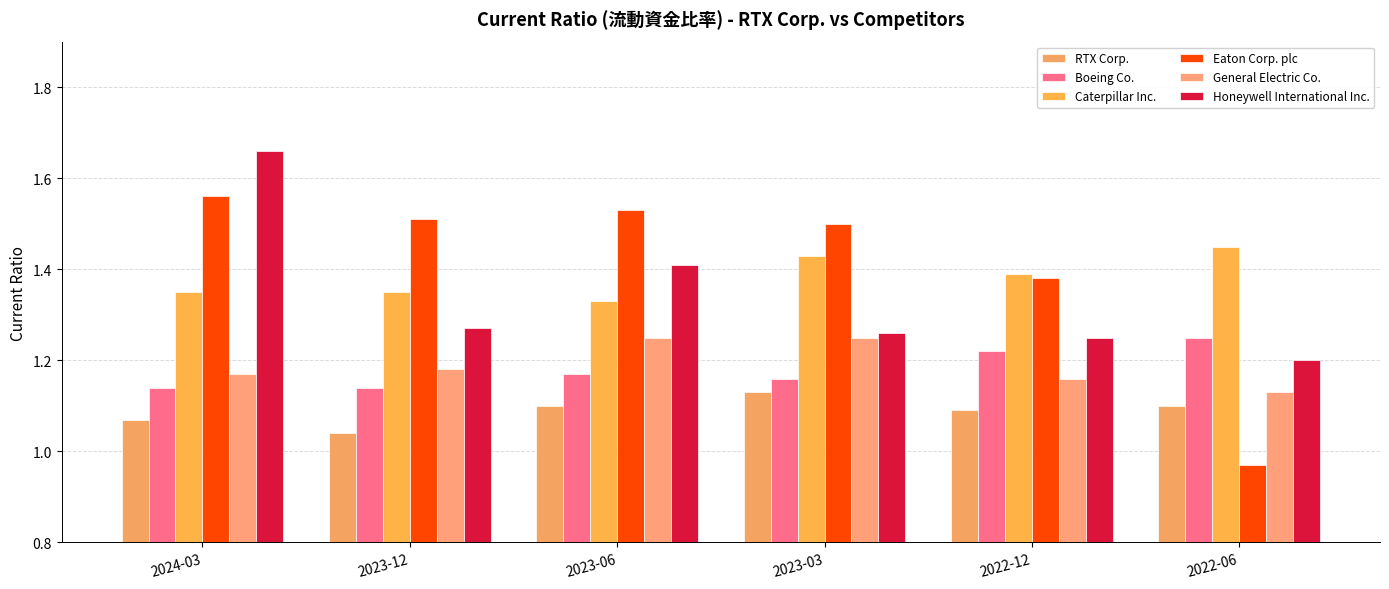

Are the bars grouped side by side (vs. stacked)?

Yes